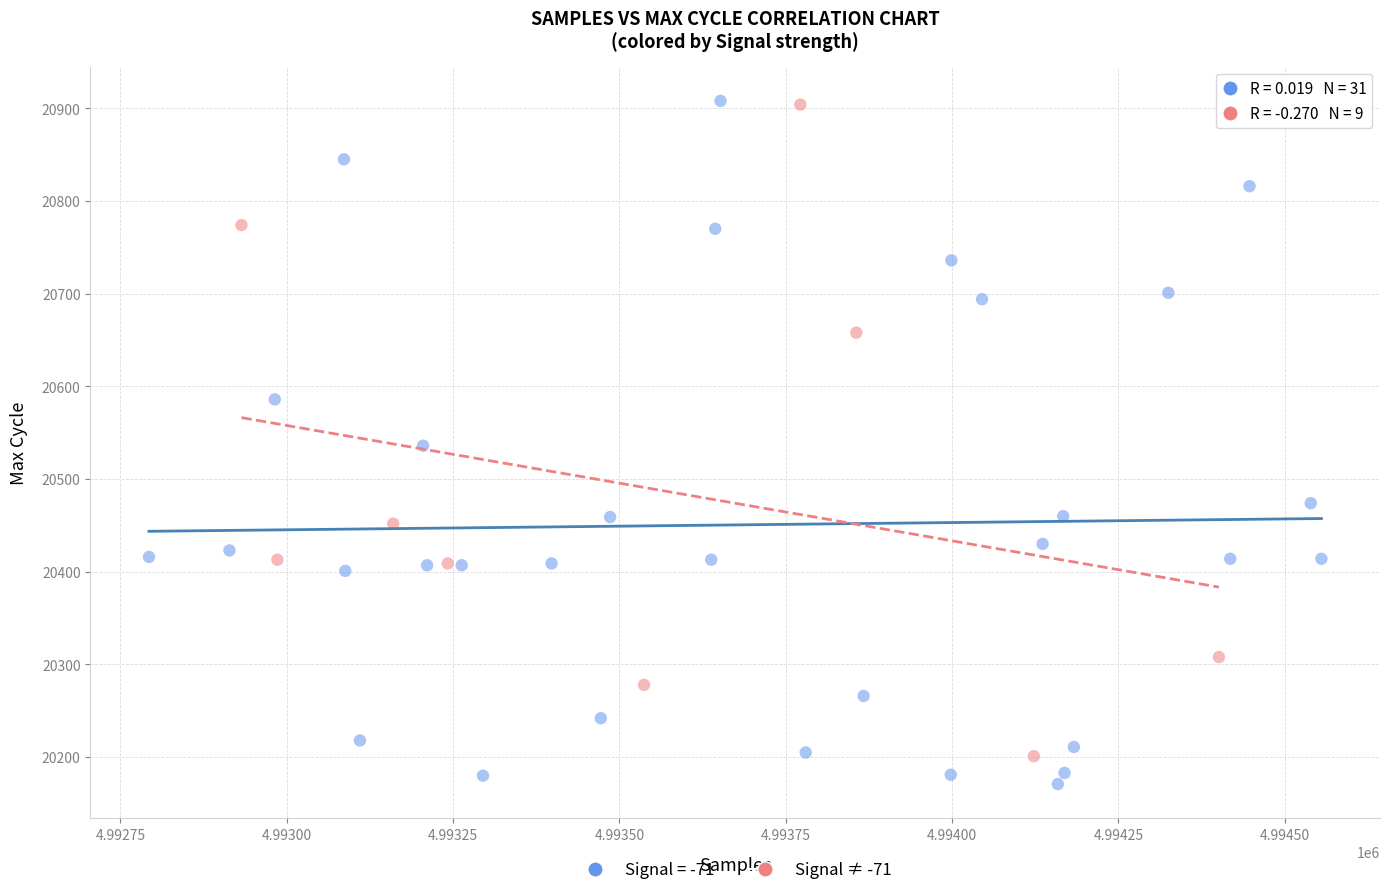

Which series has the widest spread of Y values?

Signal = -71